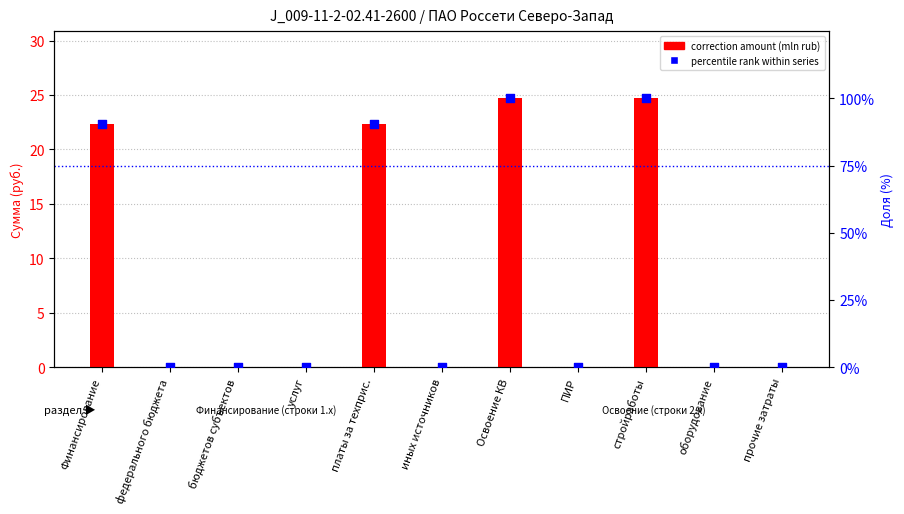

Which series has the largest Y range (max minus min)?

percentile rank within series